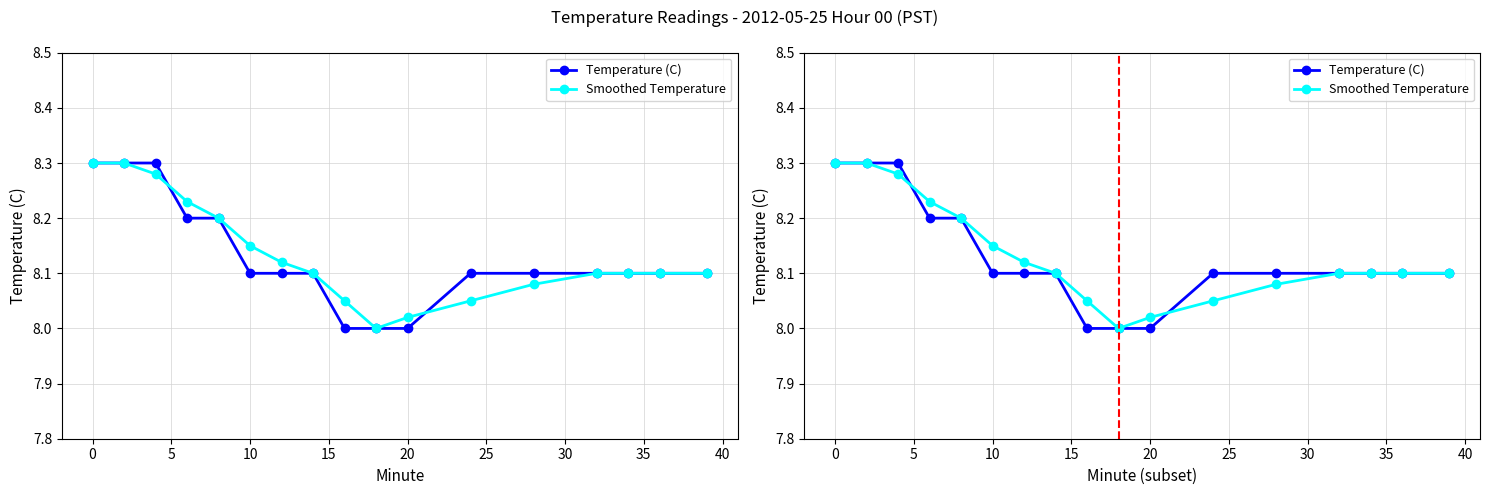

Reading right to left, list all the values displayed in this chart.

Temperature (C): 8.1	8.1	8.1	8.1	8.1	8.1	8.0	8.0	8.0	8.1	8.1	8.1	8.2	8.2	8.3	8.3	8.3
Smoothed Temperature: 8.1	8.1	8.1	8.1	8.1	8.1	8.0	8.0	8.1	8.1	8.1	8.2	8.2	8.2	8.3	8.3	8.3